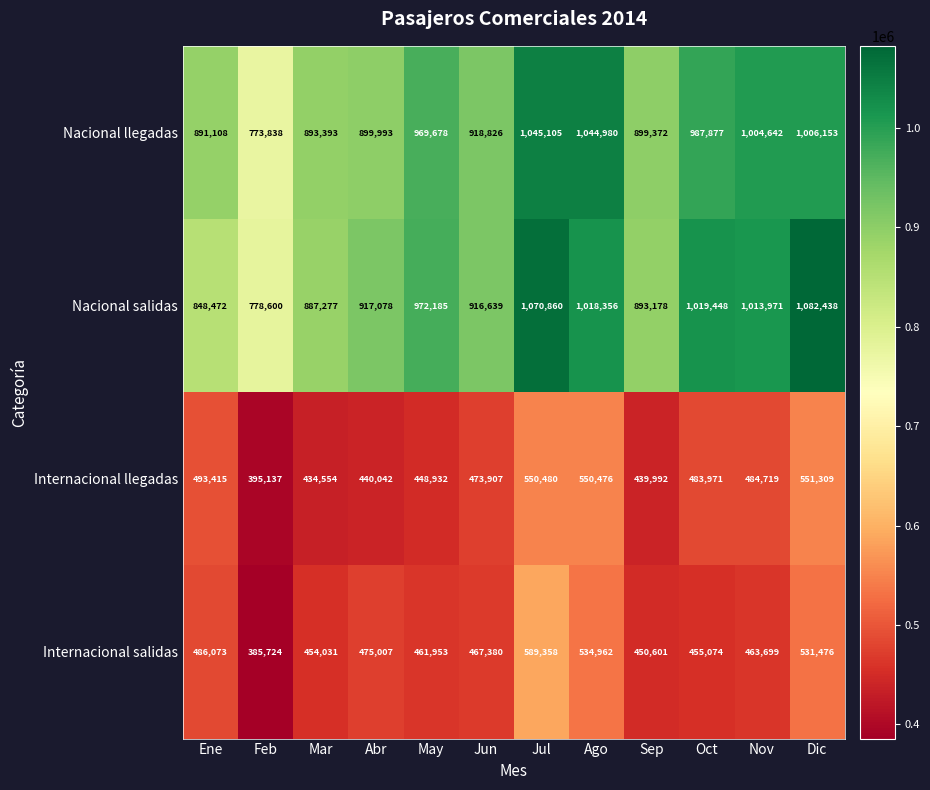

What is the difference between the highest and lowest values at Ene?

405035